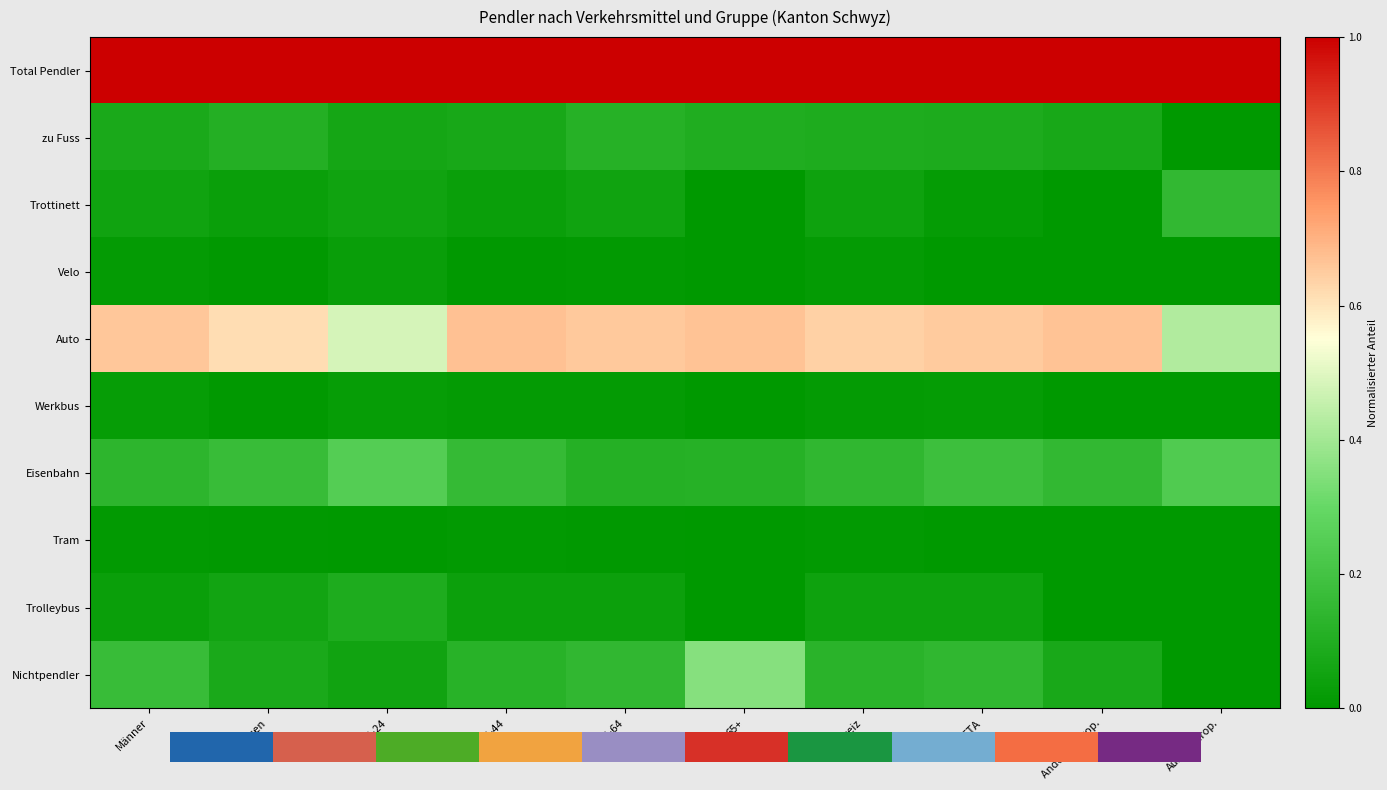

At Männer, list the series in order from largest to smallest.

Total Pendler, Auto, Nichtpendler, Eisenbahn, zu Fuss, Trottinett, Trolleybus, Werkbus, Velo, Tram